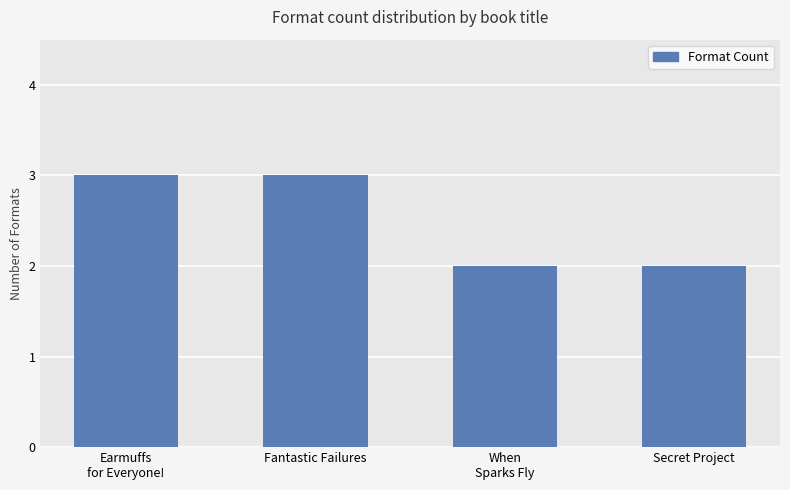

Read the value at When
Sparks Fly.

2